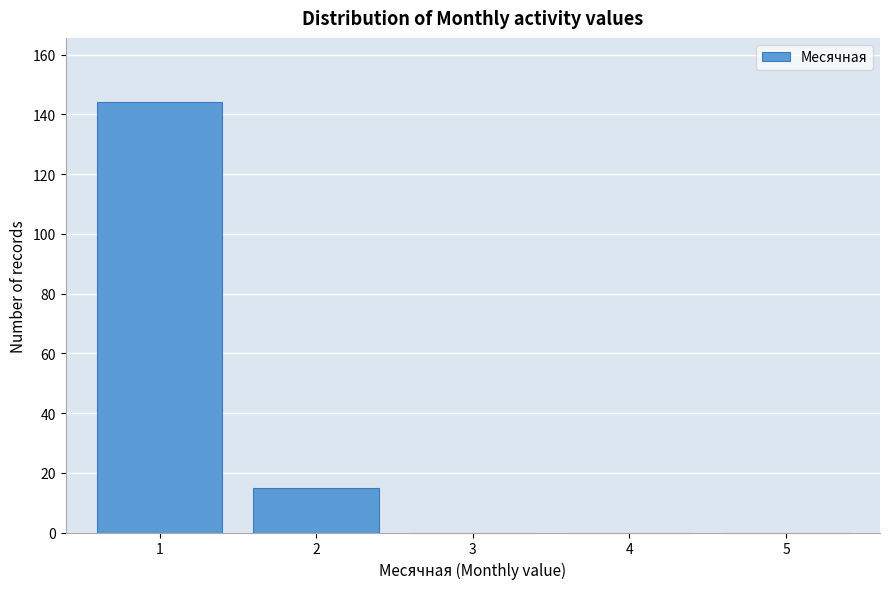

Reading left to right, transcribe all the data shown in this chart.

1=144	2=15	3=0	4=0	5=0